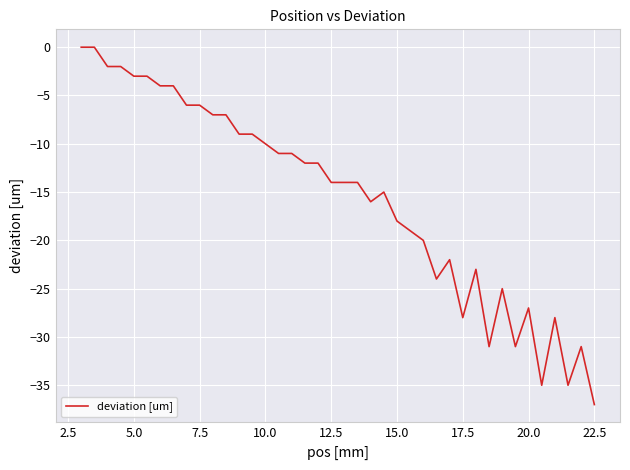

What is the minimum value shown in the chart?

-37